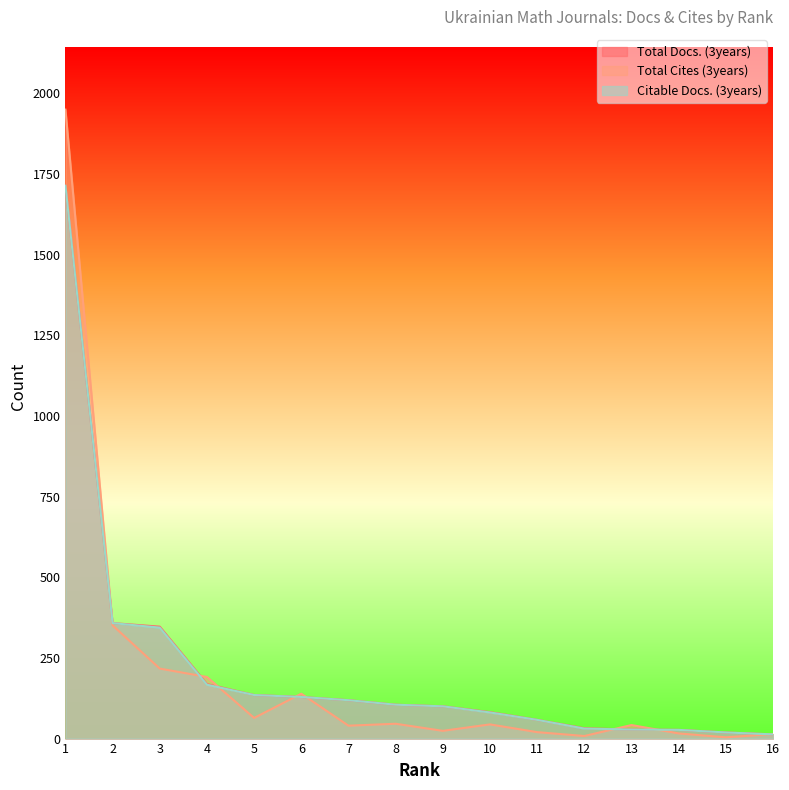

Between 15 and 12, which is larger?

12